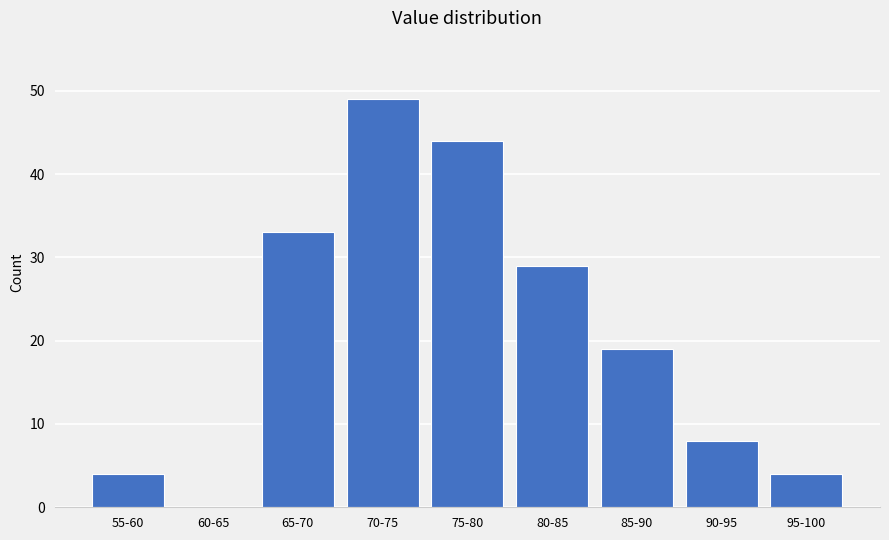

Reading left to right, transcribe all the data shown in this chart.

55-60=4	60-65=0	65-70=33	70-75=49	75-80=44	80-85=29	85-90=19	90-95=8	95-100=4